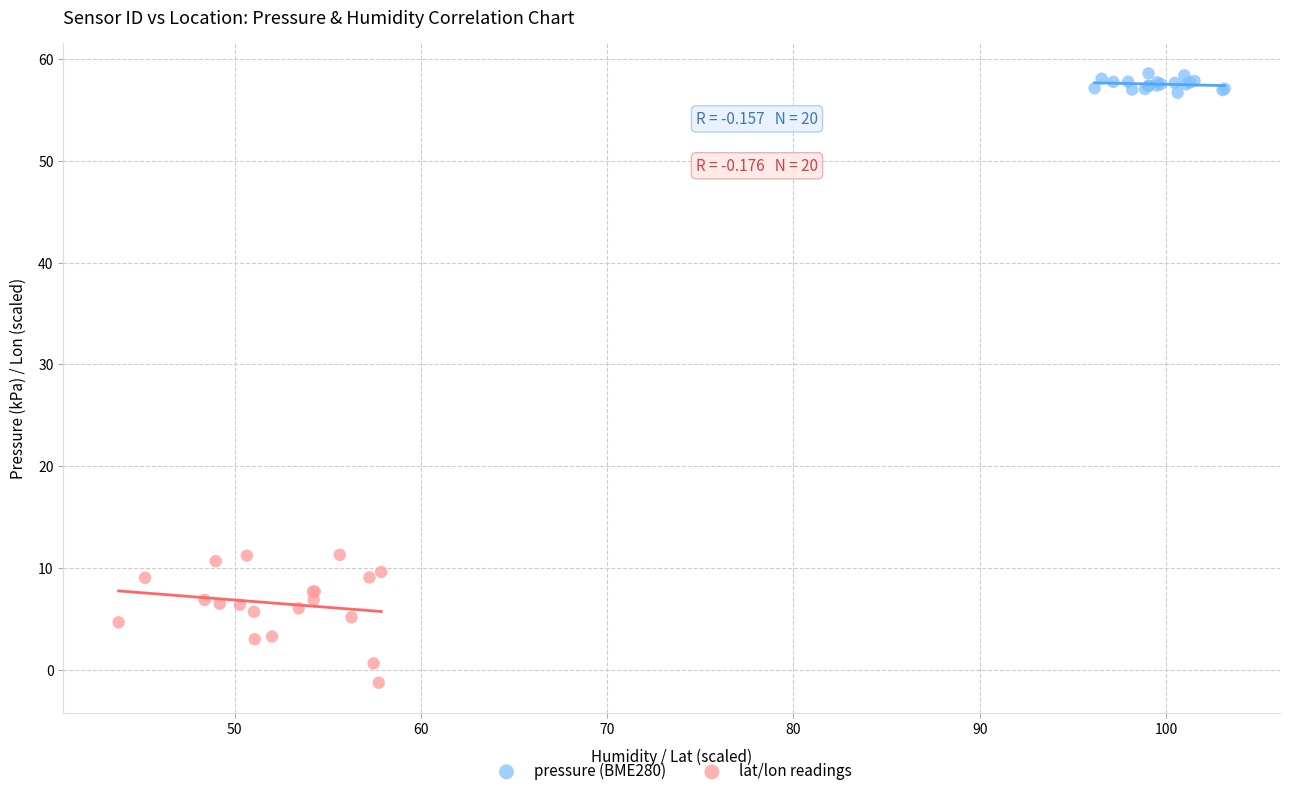

Which series contains the highest Y value?

pressure (BME280)